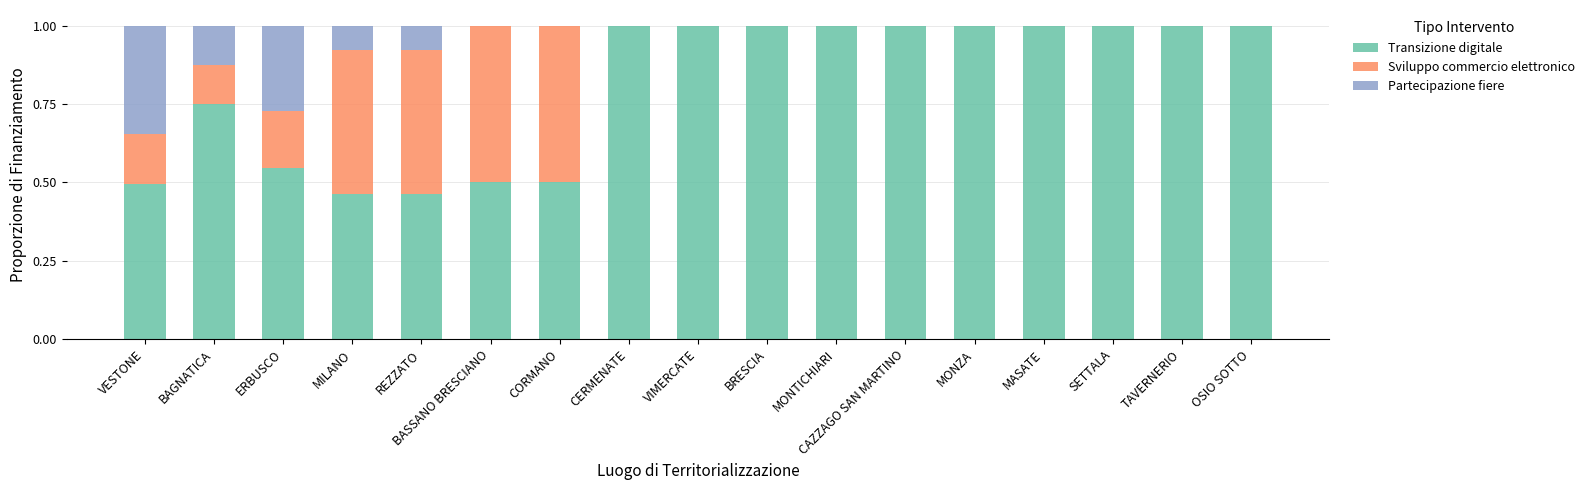

What is the maximum value for Transizione digitale?

1.0